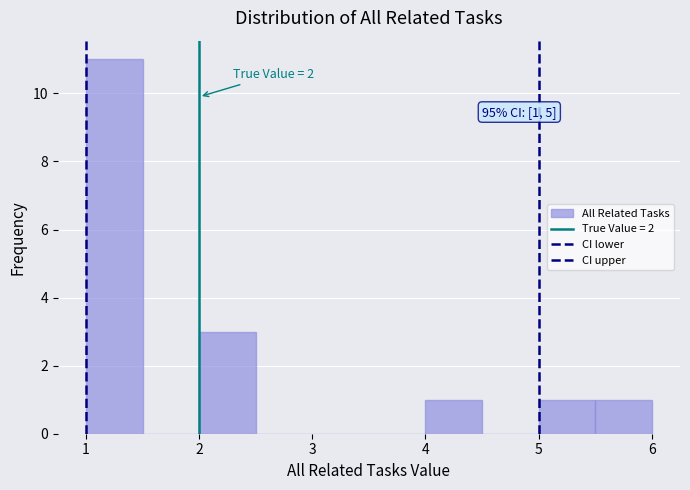

Which range on the x-axis has the tallest bar?

1.0 to 1.5